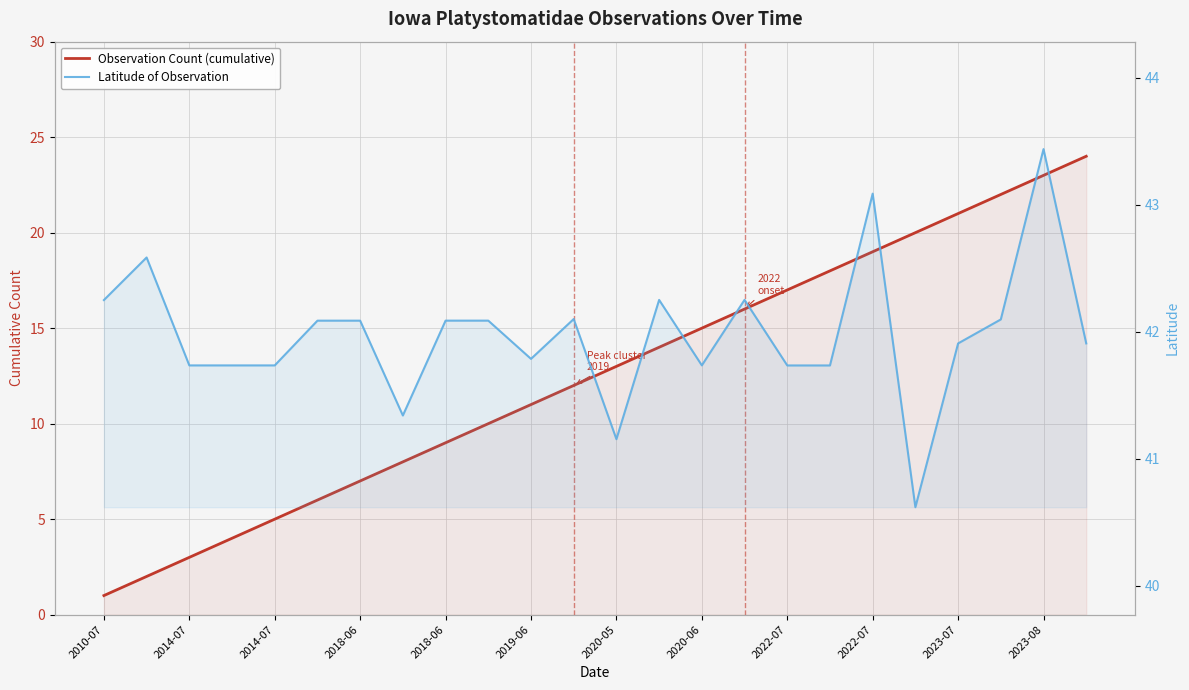

At how many categories does at least one series exceed 22?

24